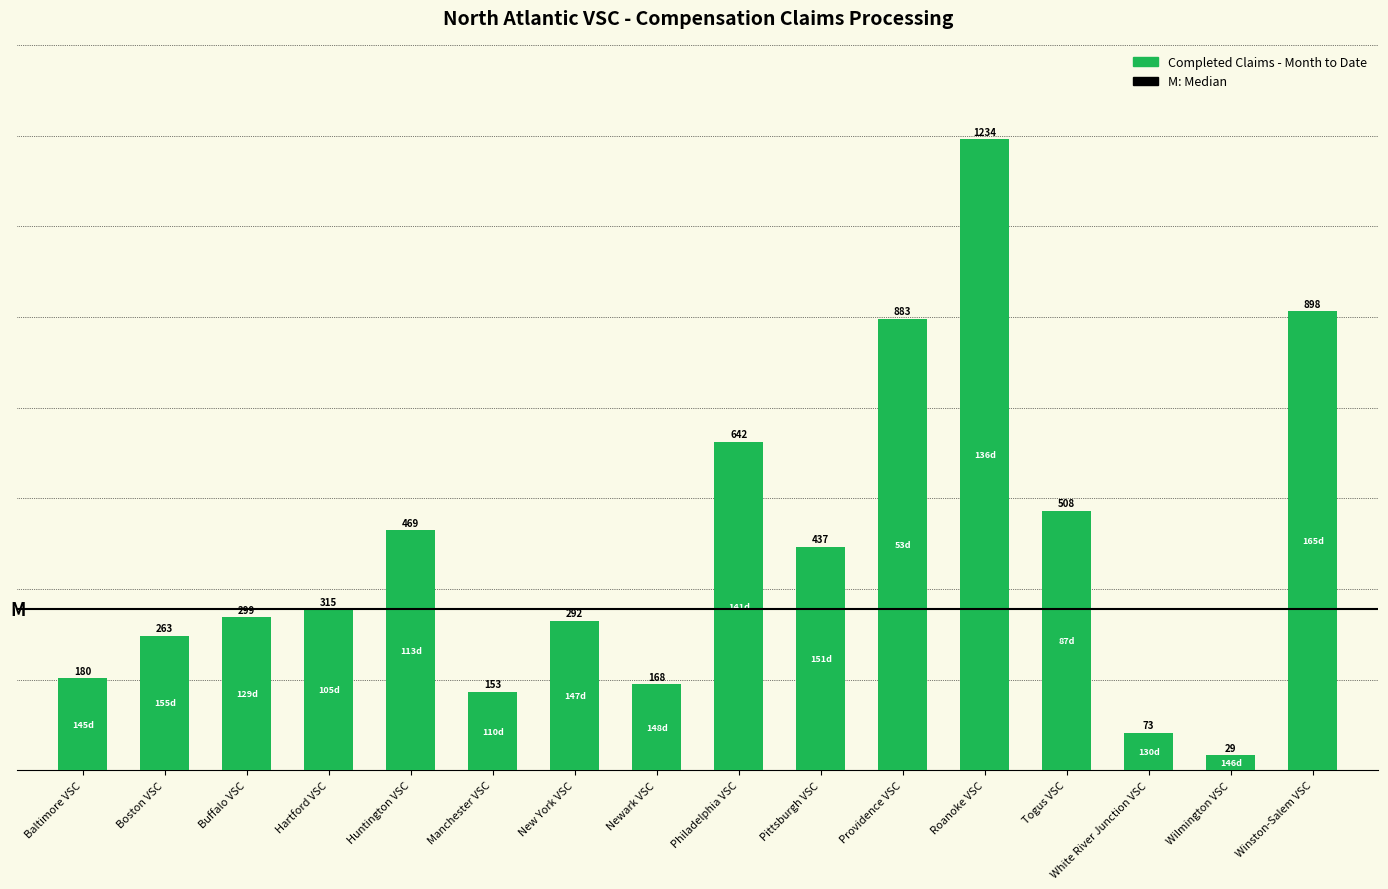

The value at Roanoke VSC is 1735. True or false?

False